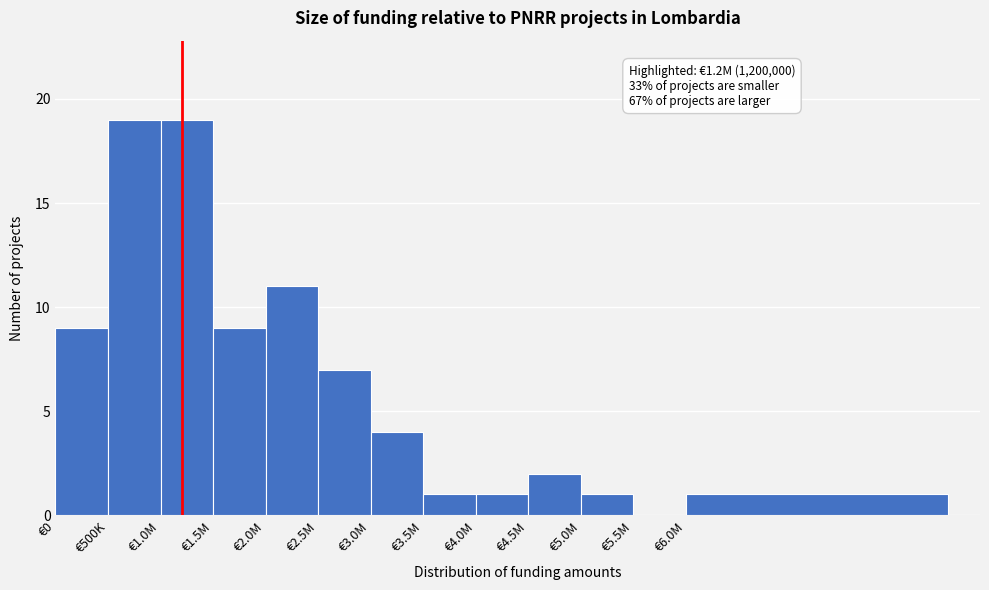

What is the maximum value shown in the chart?

19